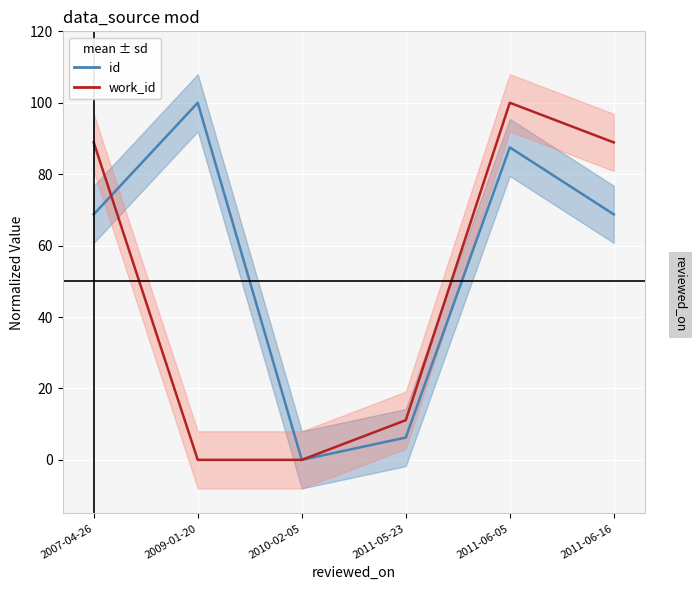

Is it true that work_id equals 39.6 at 2011-06-16?

False